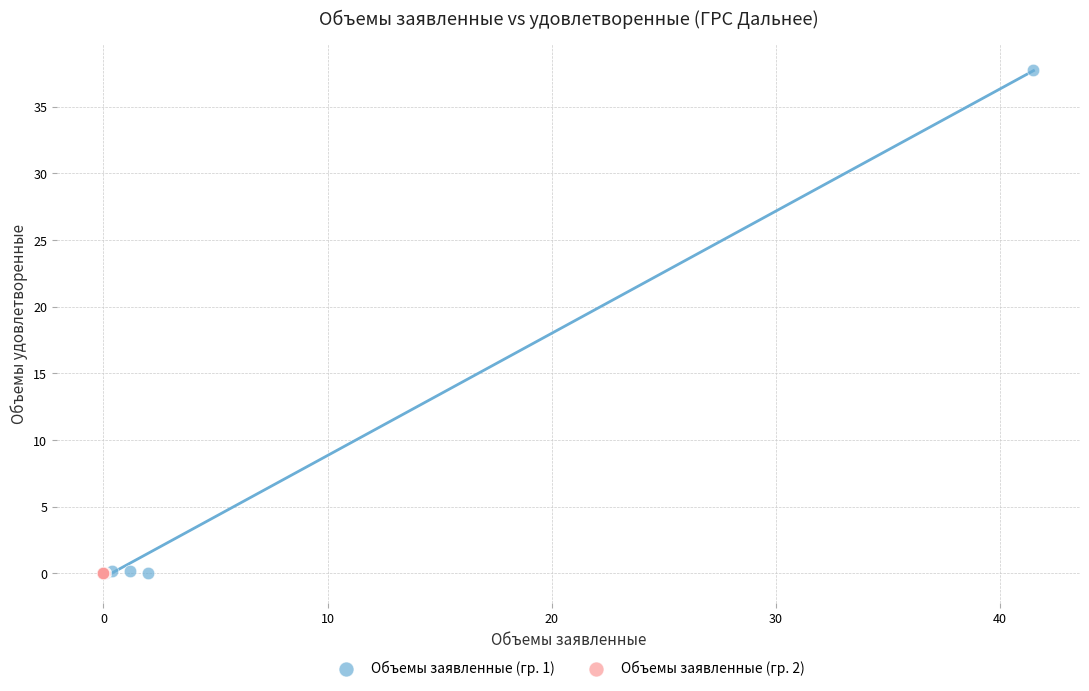

Which series has the largest Y range (max minus min)?

Объемы заявленные (гр. 1)